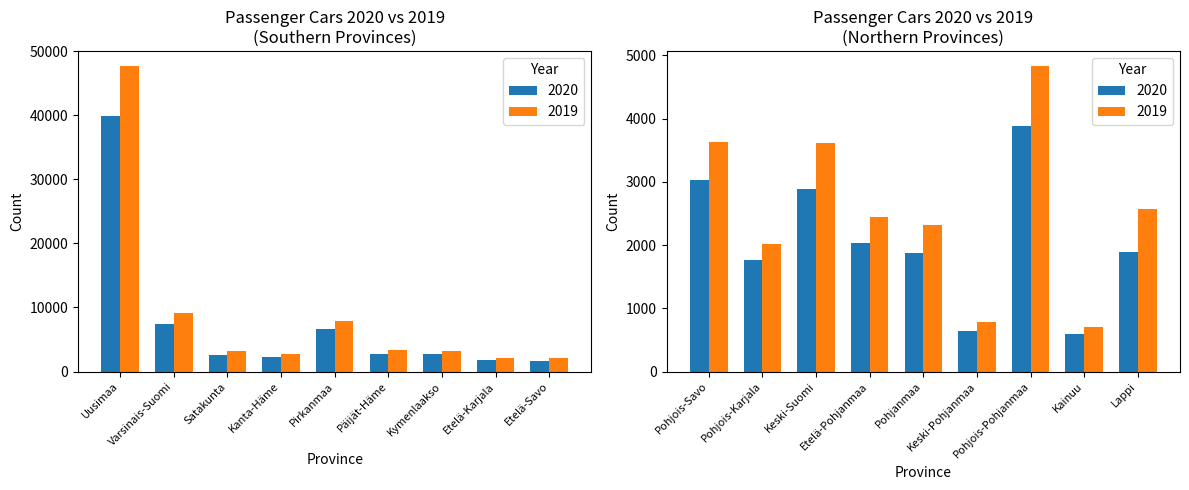

What is the approximate value of 2019 at Päijät-Häme?

3322